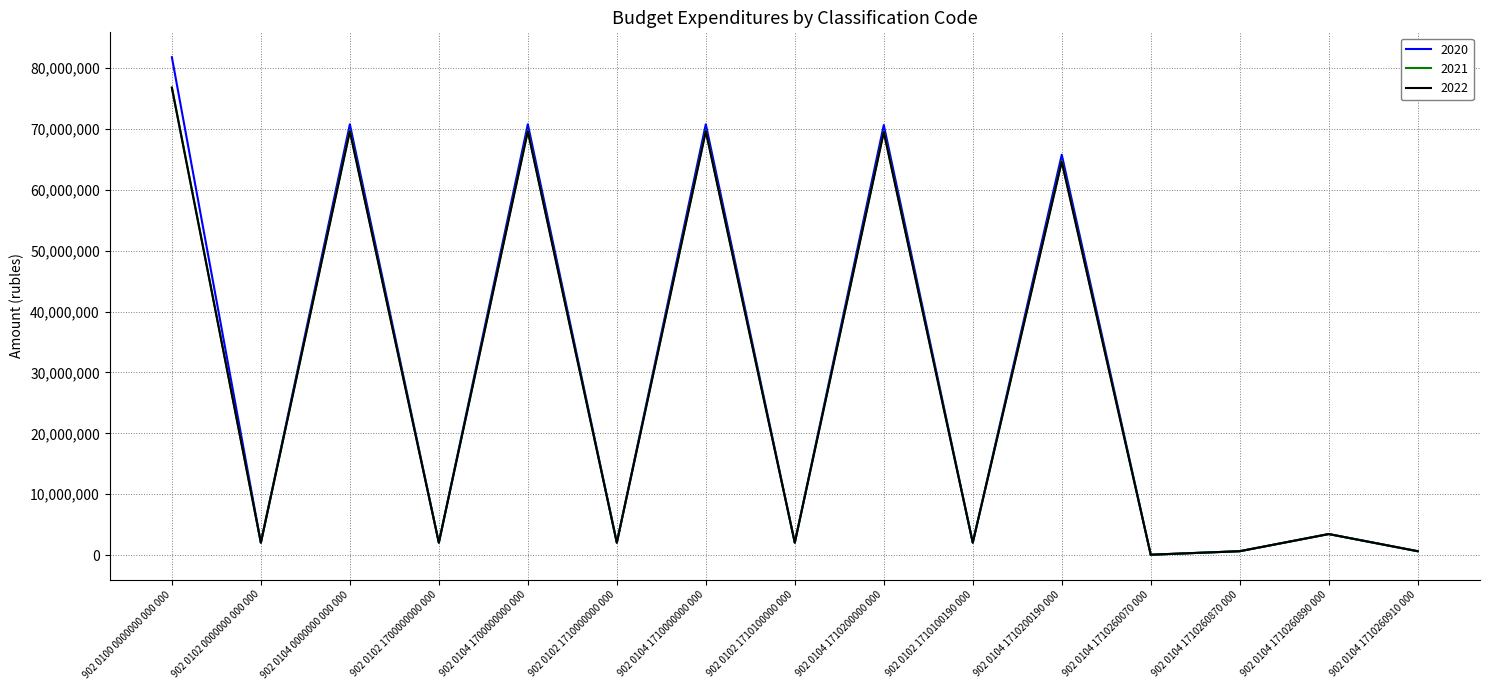

Where does the 2020 series first go above 2046600?

902 0100 0000000 000 000